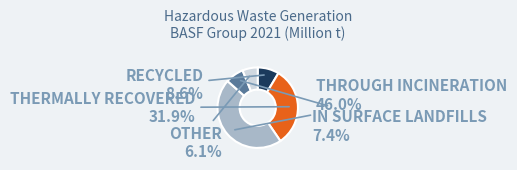

Does any single category account for the majority?

No